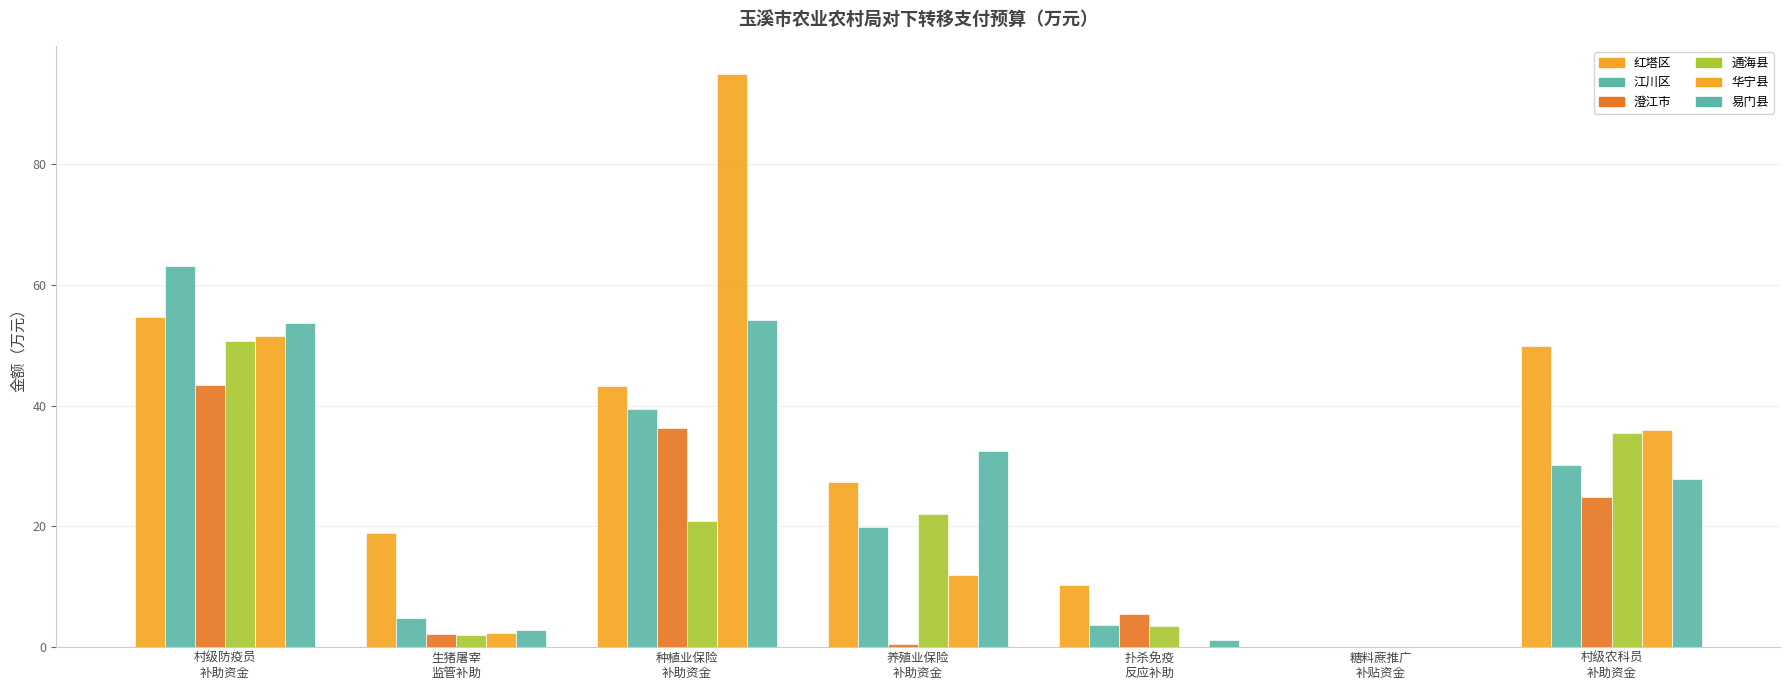

How many distinct data groups are displayed?

6